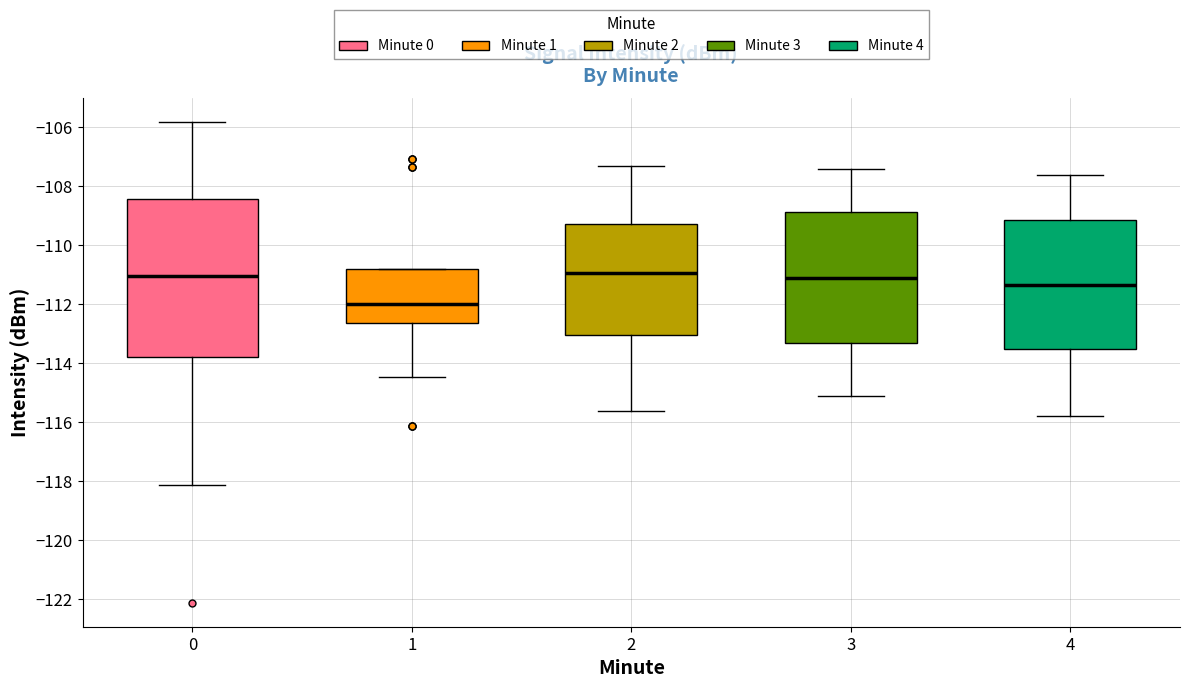

Reading left to right, read every box against the y-axis: the position of its median line, the range the box covers, and the ends of its whiskers. The values are not printed on the chart, so give them approximately, as read against the axis.

0: median -111.0, box -113.8 to -108.4, whiskers -118.2 to -105.8
1: median -112.0, box -112.6 to -110.8, whiskers -114.4 to -110.8
2: median -111.0, box -113.0 to -109.2, whiskers -115.6 to -107.2
3: median -111.0, box -113.2 to -108.8, whiskers -115.0 to -107.4
4: median -111.4, box -113.4 to -109.2, whiskers -115.8 to -107.6